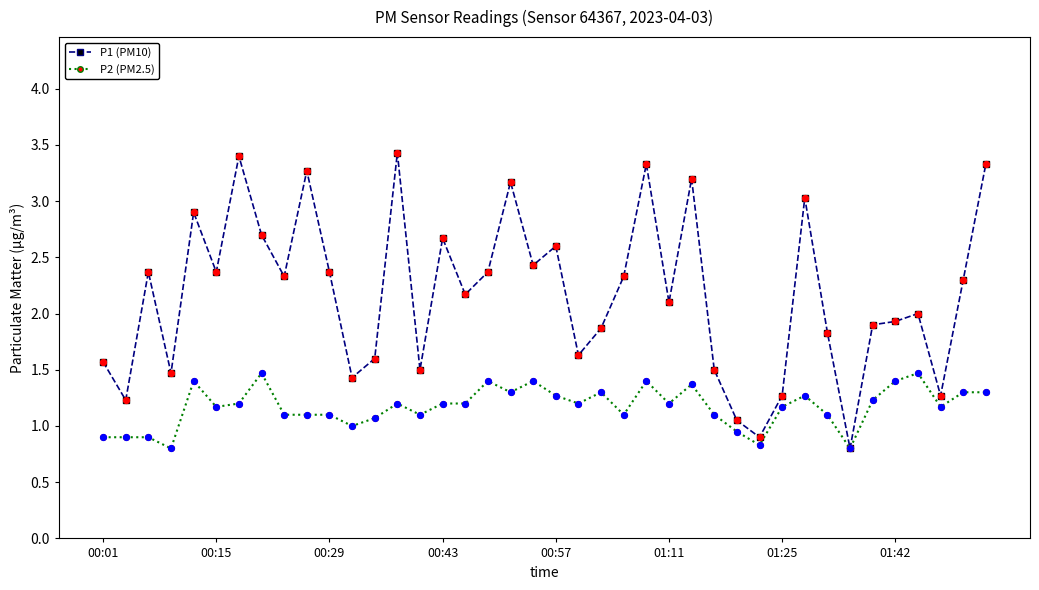

What are all the series names shown in the legend?

P1 (PM10), P2 (PM2.5)